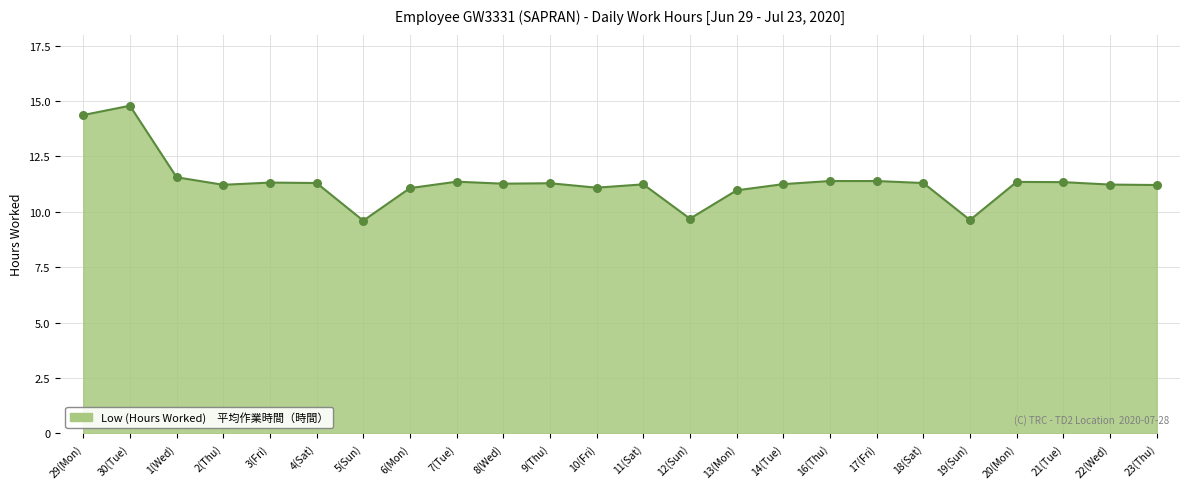

What is the change in value from 2(Thu) to 21(Tue)?

+0.1